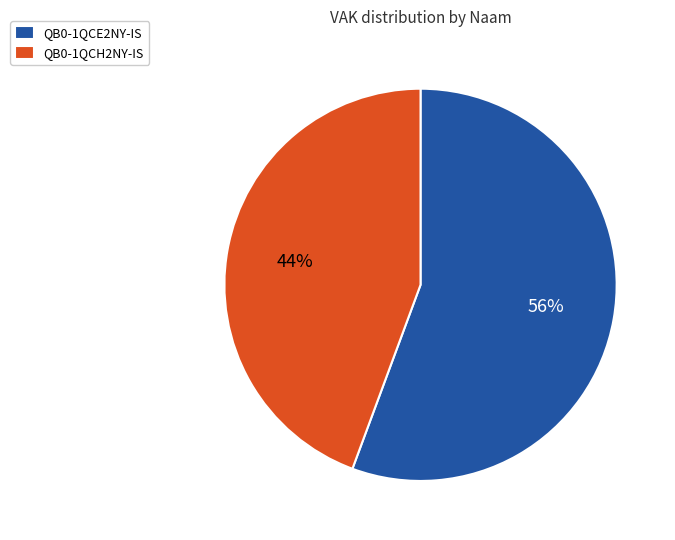

How many slices are in this pie chart?

2